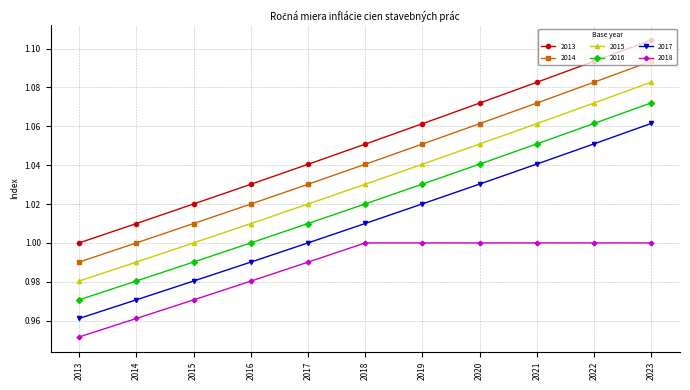

How many data points in 2013 are above 1?

10